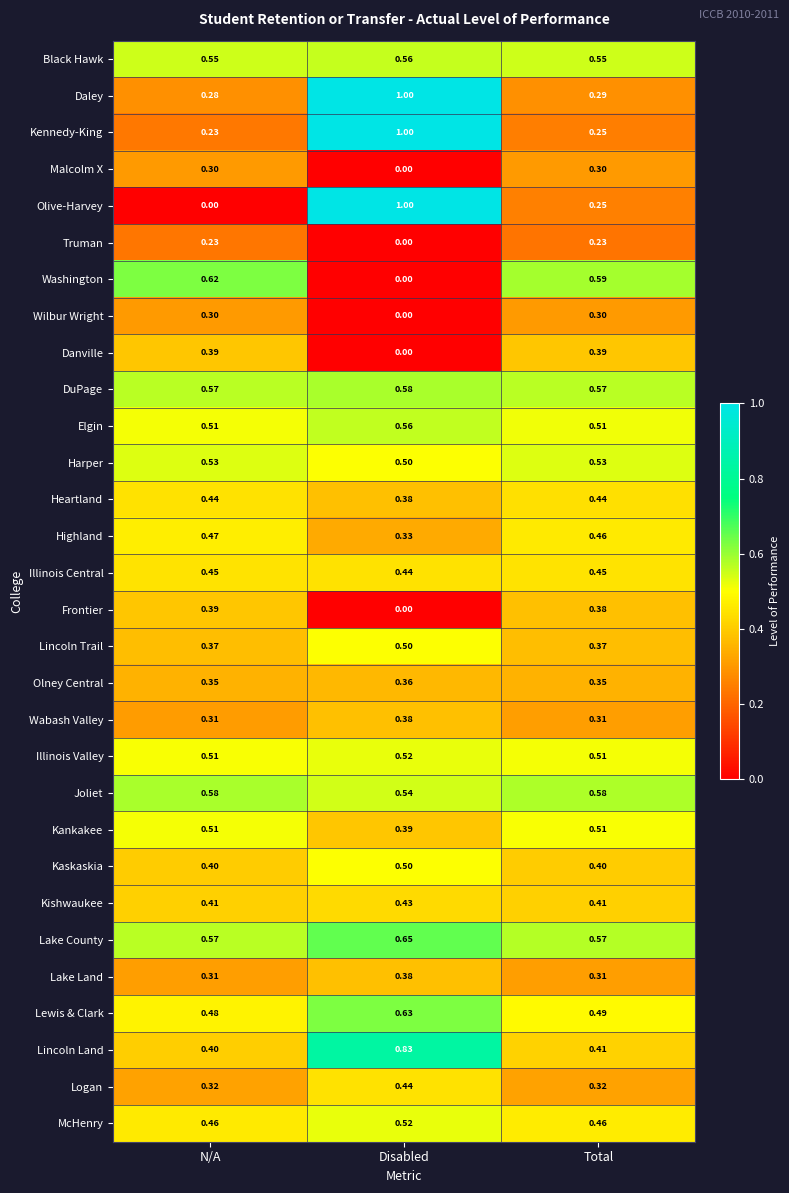

Which series has the largest range (max minus min)?

Olive-Harvey